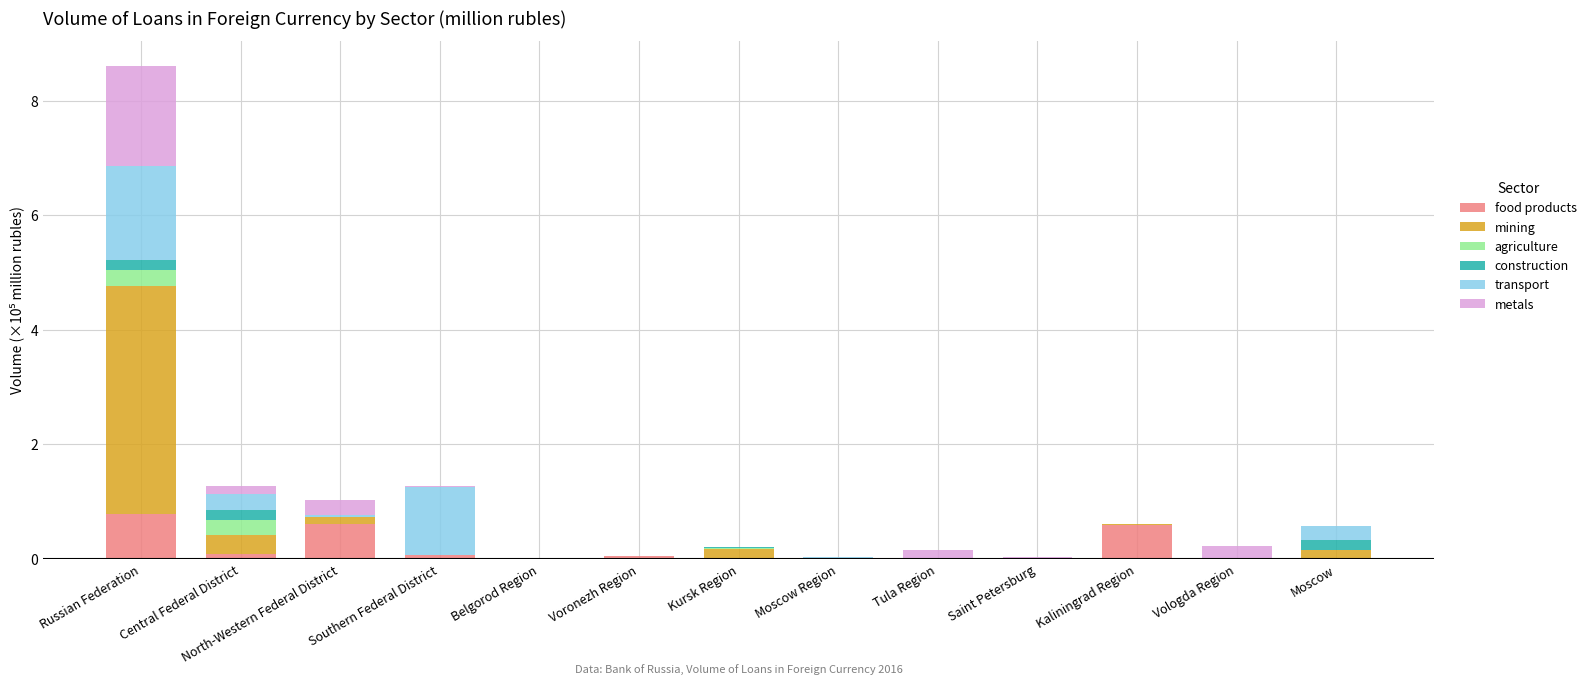

At which category is the sum across all series the highest?

Russian Federation